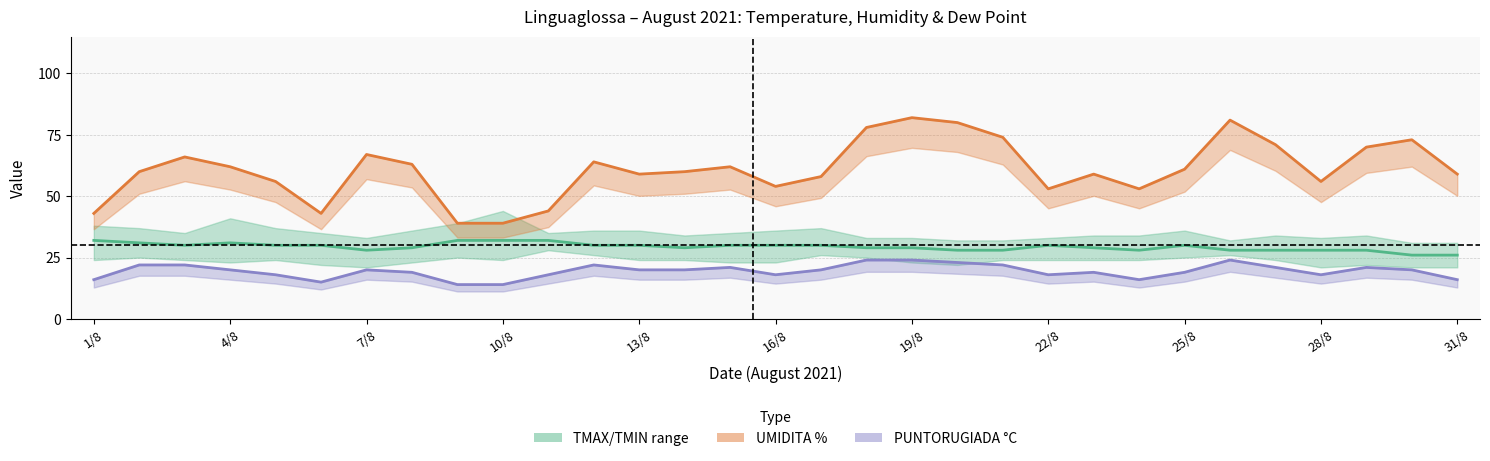

The PUNTORUGIADA °C series shows 8 at 25/8. True or false?

False